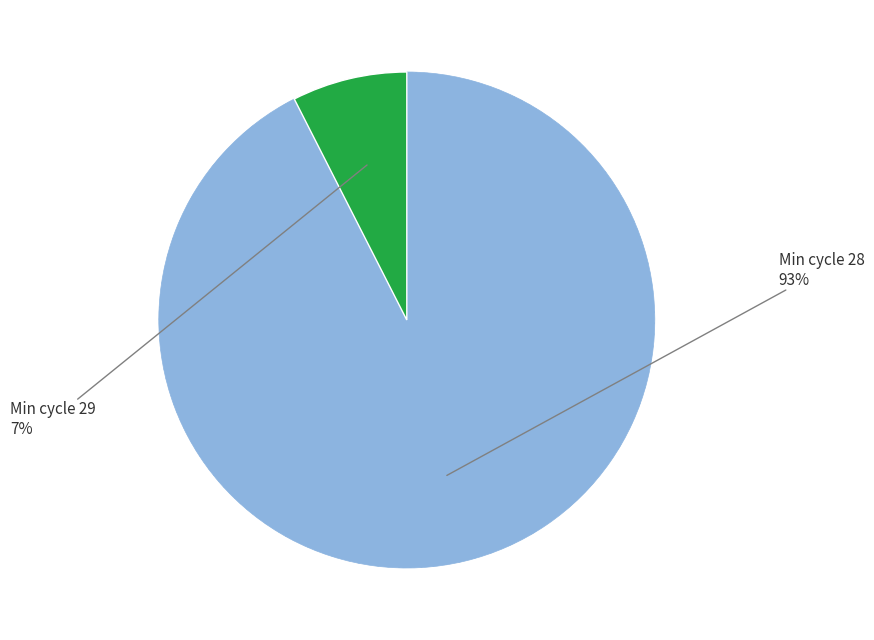

Which category has the biggest portion of the pie?

Min cycle 28